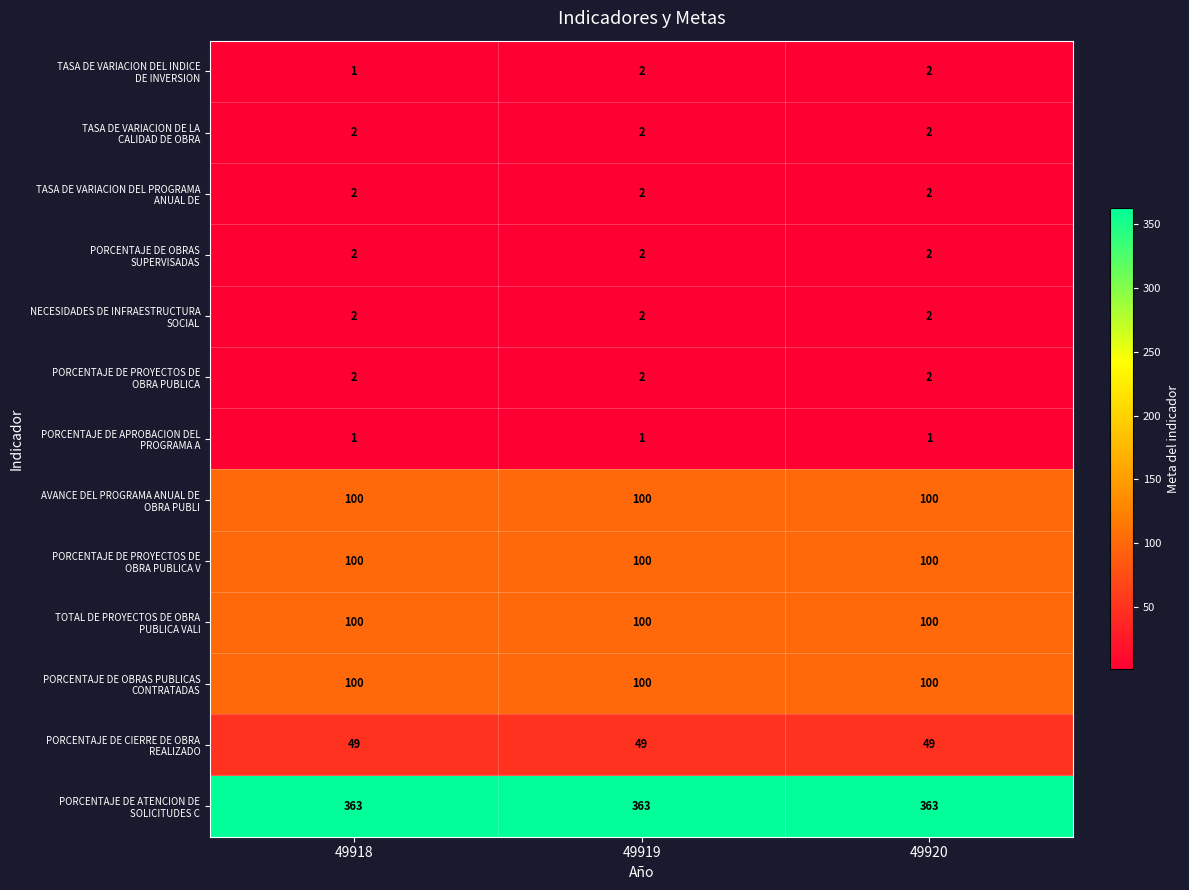

What is the greatest value displayed?

363